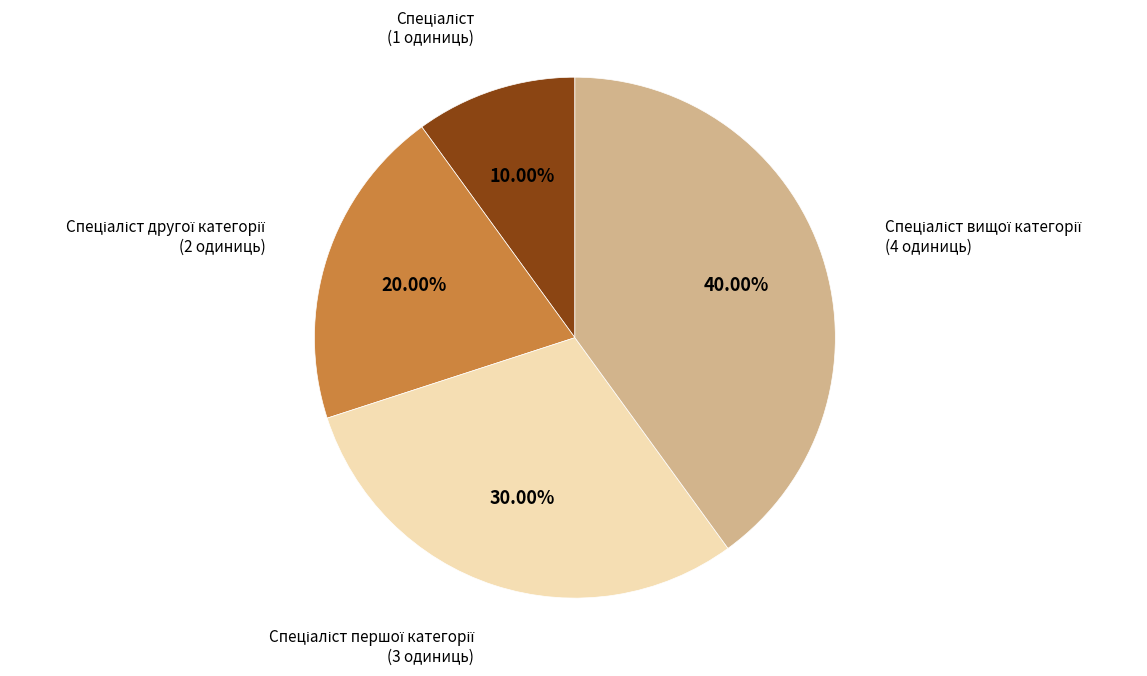

Does any single category account for the majority?

No